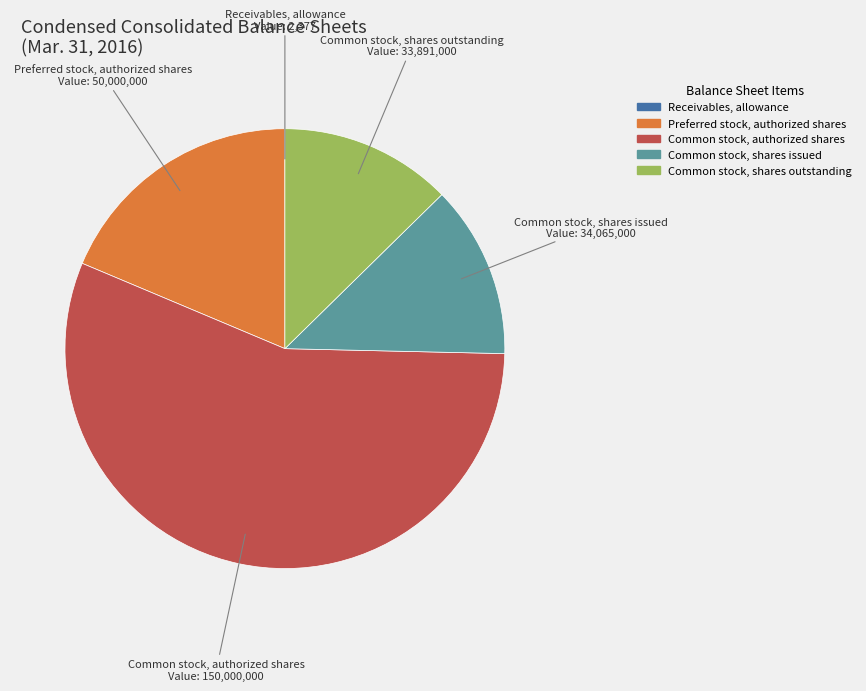

The Common stock, shares outstanding slice represents 1% of the pie. True or false?

False